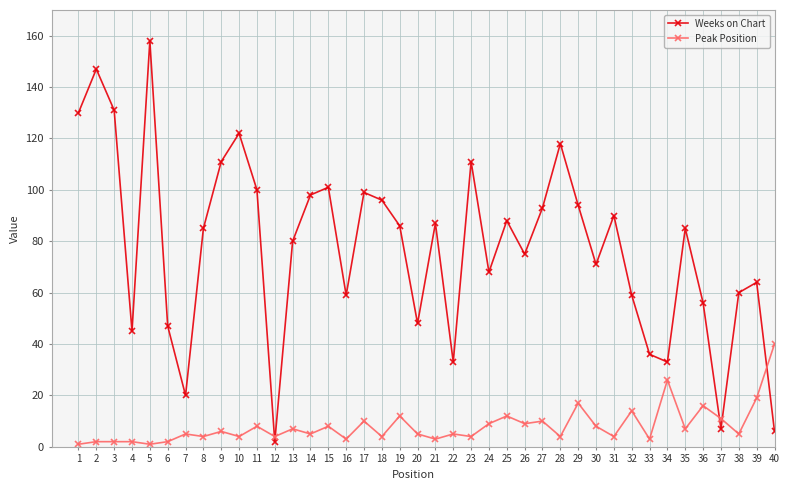

Which series has the largest range (max minus min)?

Weeks on Chart